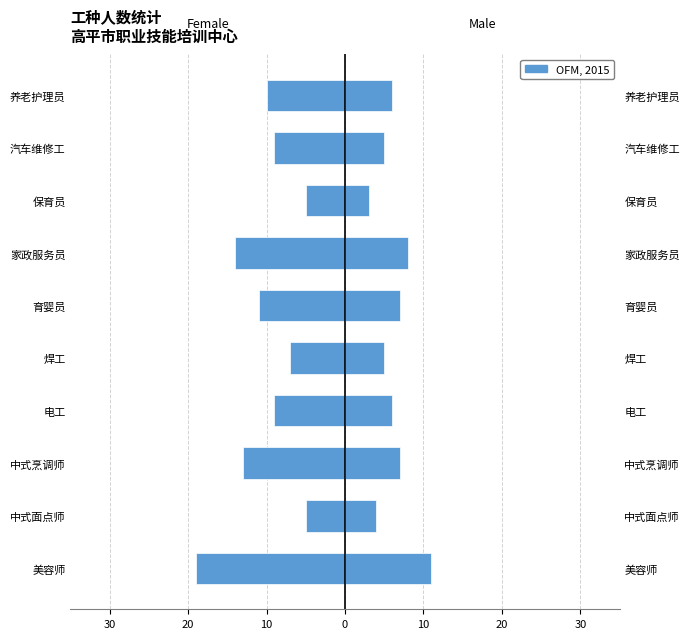

Are the bars horizontal?

Yes